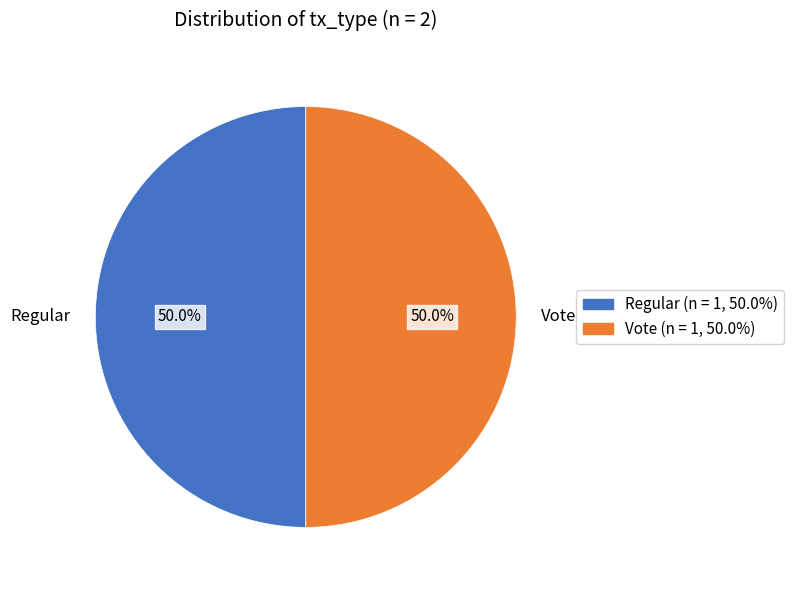

What percentage is the Vote slice, to the nearest percent?

50%